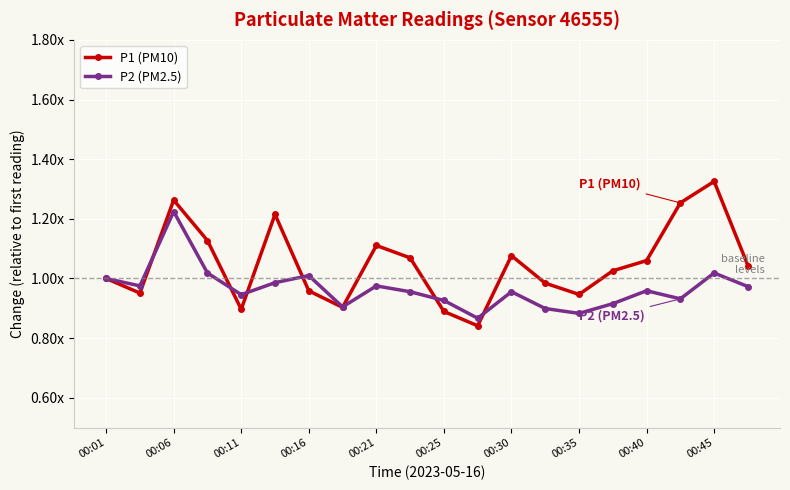

At how many categories does at least one series exceed 1?

12